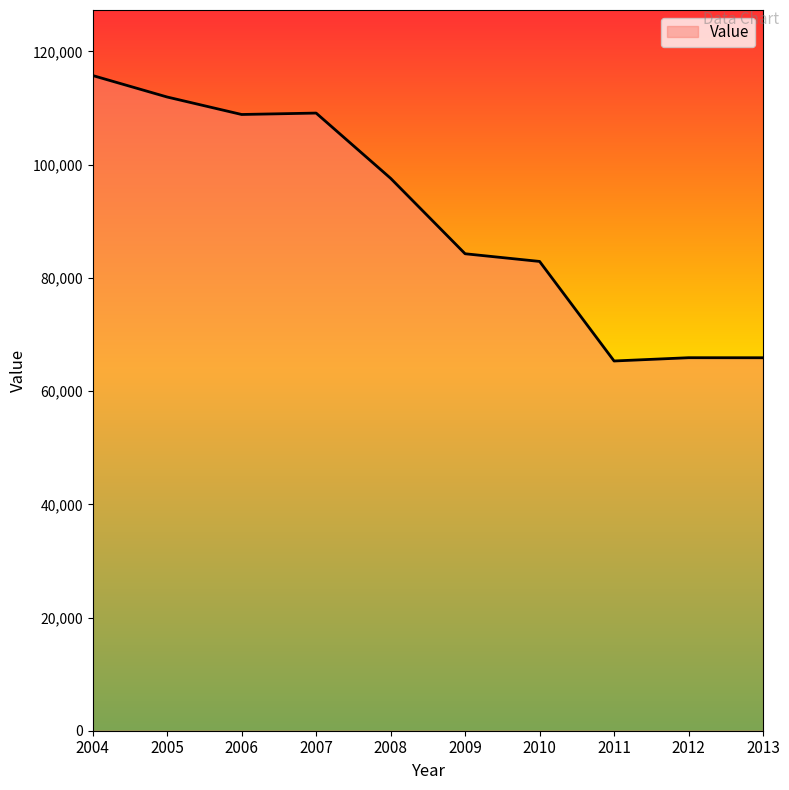

Approximately how many times larger is the value at 2005 compared to 2008?

1.1